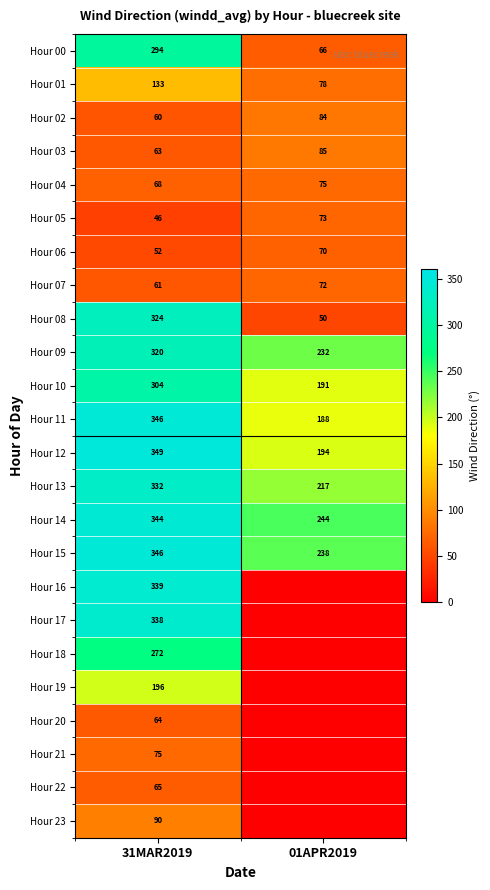

At which label does Hour 11 reach its minimum?

01APR2019